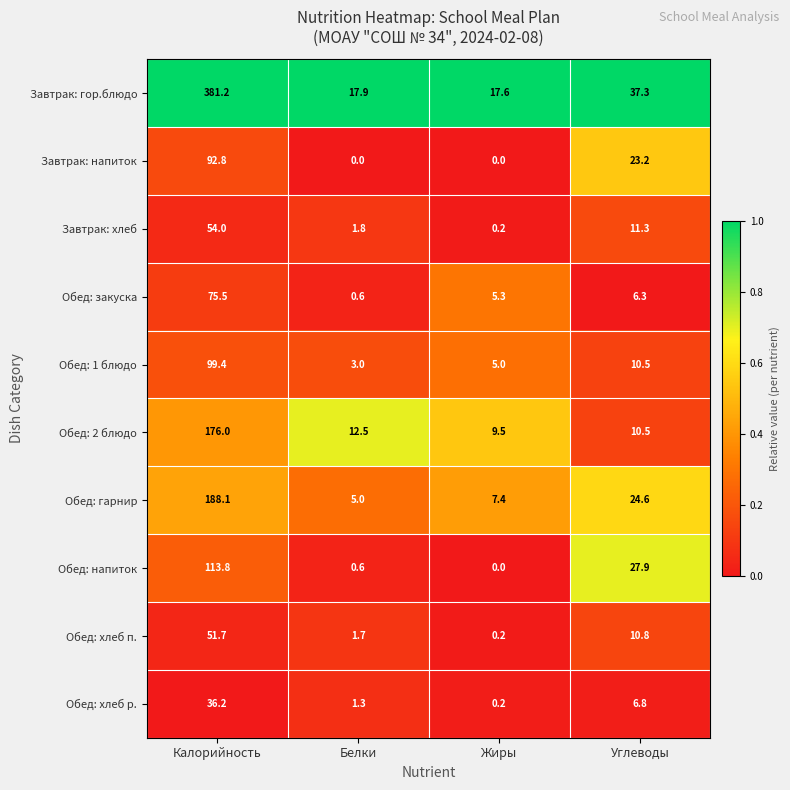

True or false: Обед: 2 блюдо has a value of 13.4 at Жиры.

False